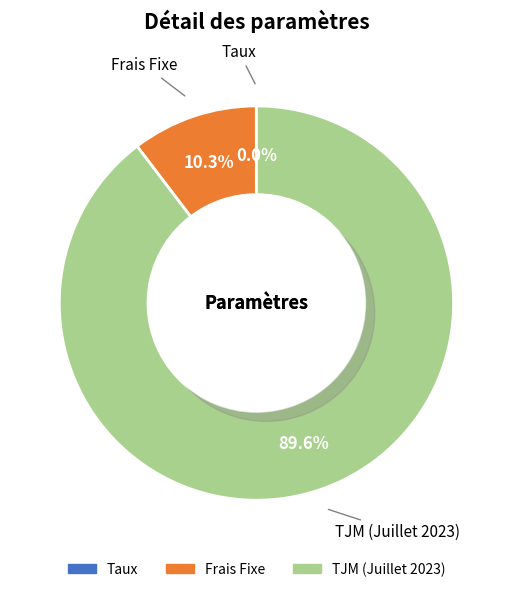

What is the smallest slice in the pie chart?

Taux